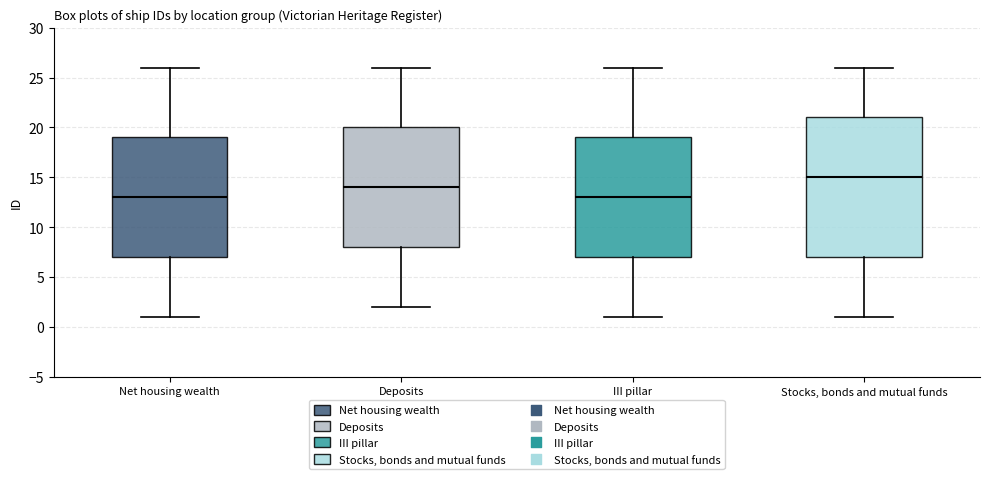

Reading left to right, transcribe this box plot: for each box, give where its median line is, the range the box spans, and where its two whiskers end, as read against the y-axis. The values are not printed on the chart, so give them approximately, as read against the axis.

Net housing wealth: median 13, box 7 to 19, whiskers 1 to 26
Deposits: median 14, box 8 to 20, whiskers 2 to 26
III pillar: median 13, box 7 to 19, whiskers 1 to 26
Stocks, bonds and mutual funds: median 15, box 7 to 21, whiskers 1 to 26